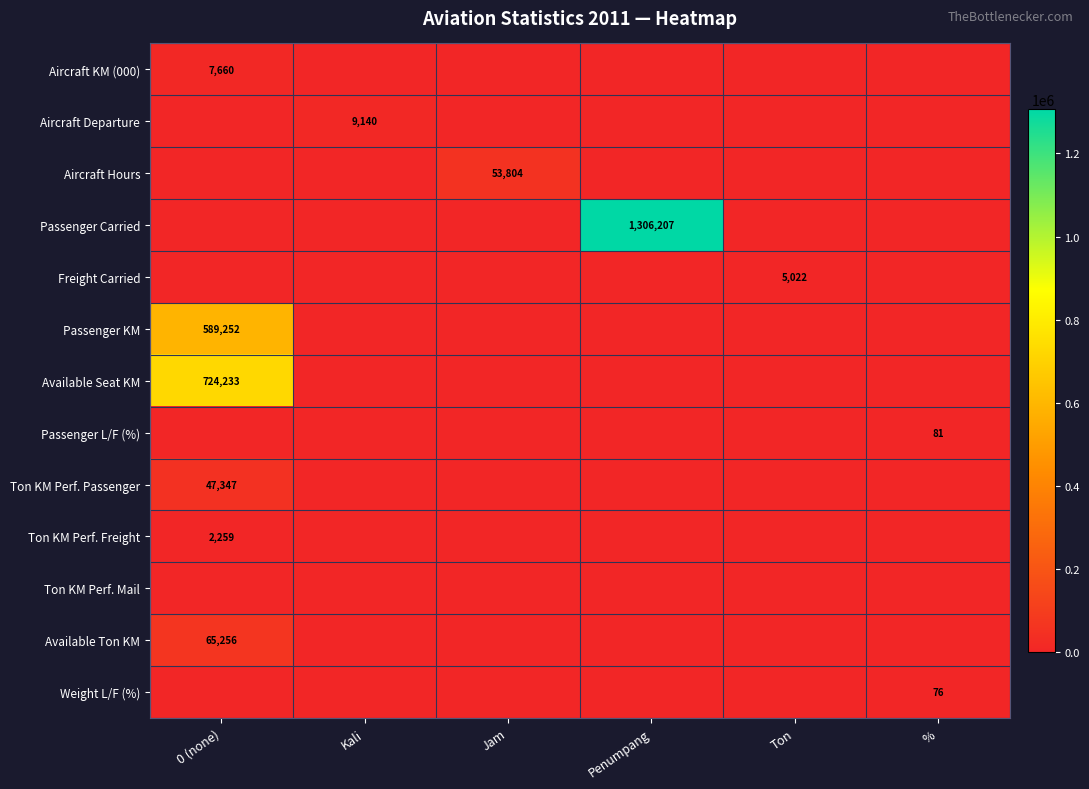

Count the number of data series in this chart.

13